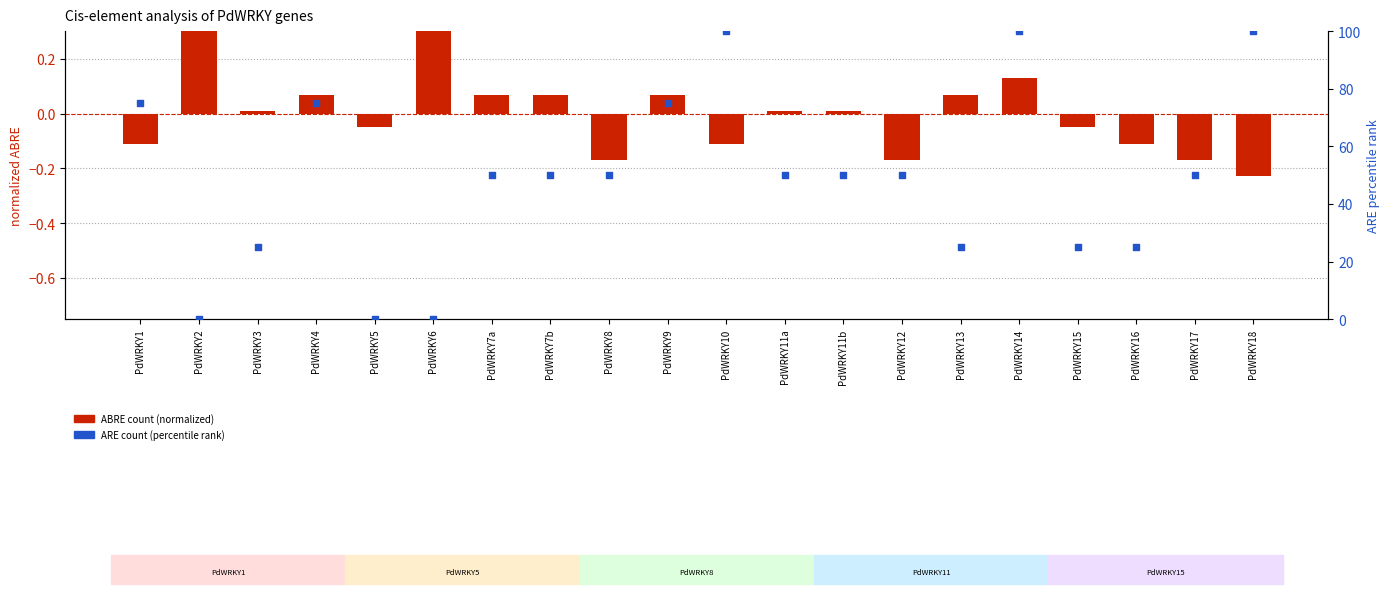

What is the total value across all series at PdWRKY15?

24.9